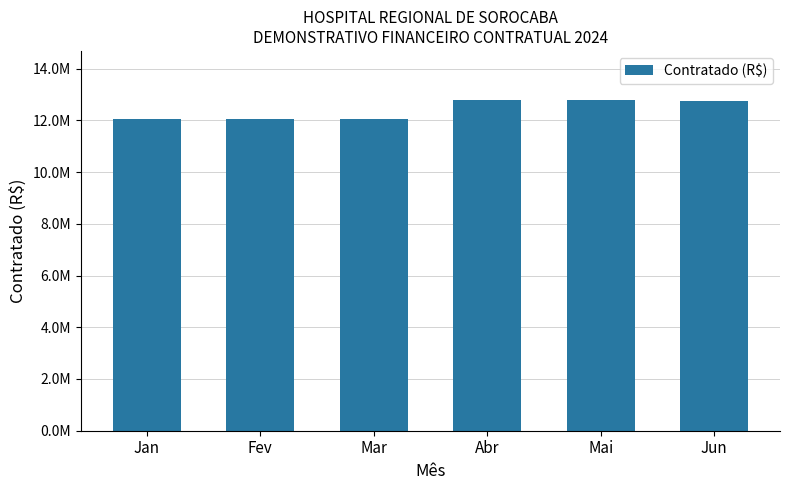

Which label corresponds to the largest value in the chart?

Abr